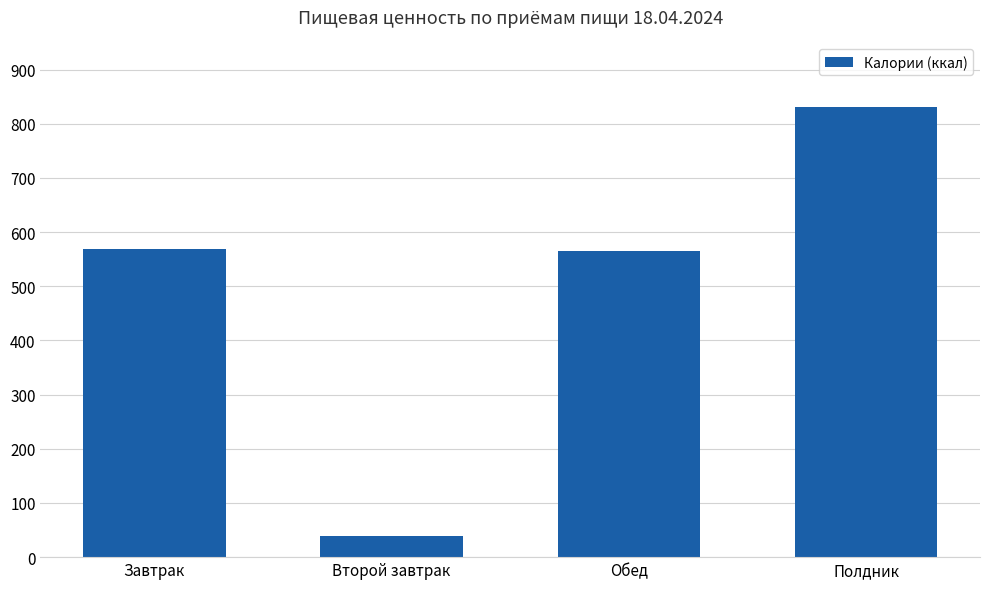

Are the bars grouped side by side (vs. stacked)?

No